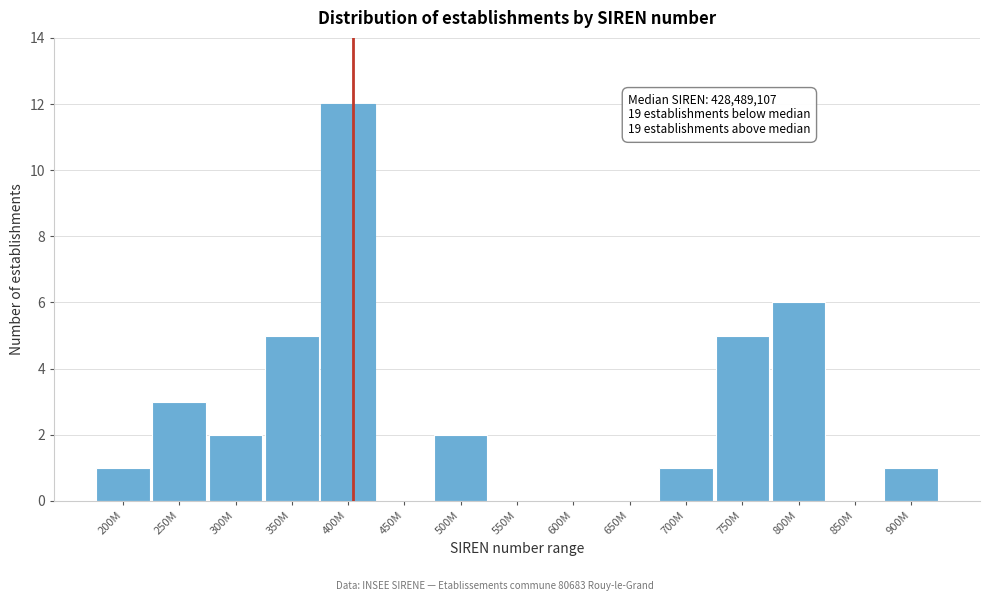

Reading left to right, transcribe all the data shown in this chart.

200M=1	250M=3	300M=2	350M=5	400M=12	450M=0	500M=2	550M=0	600M=0	650M=0	700M=1	750M=5	800M=6	850M=0	900M=1